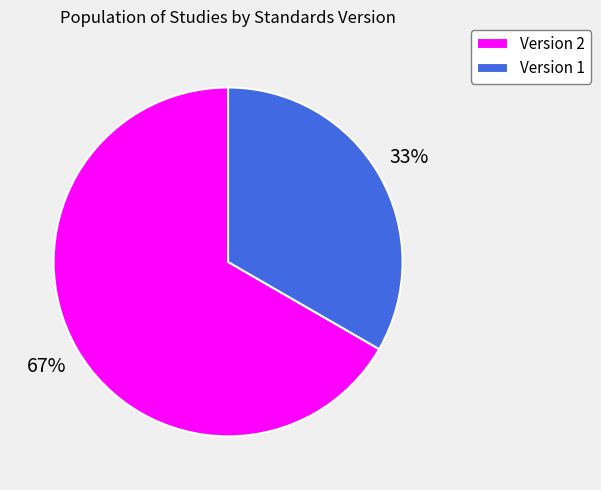

What is the ratio of the value at Version 2 to the value at Version 1?

2.0